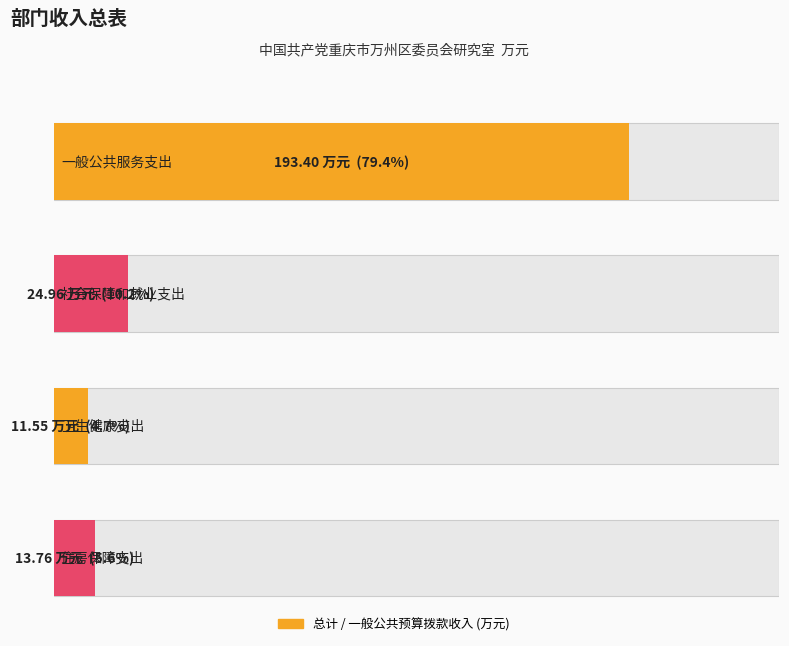

What is the value of the 总计 bar at the 1st from the left?

193.4